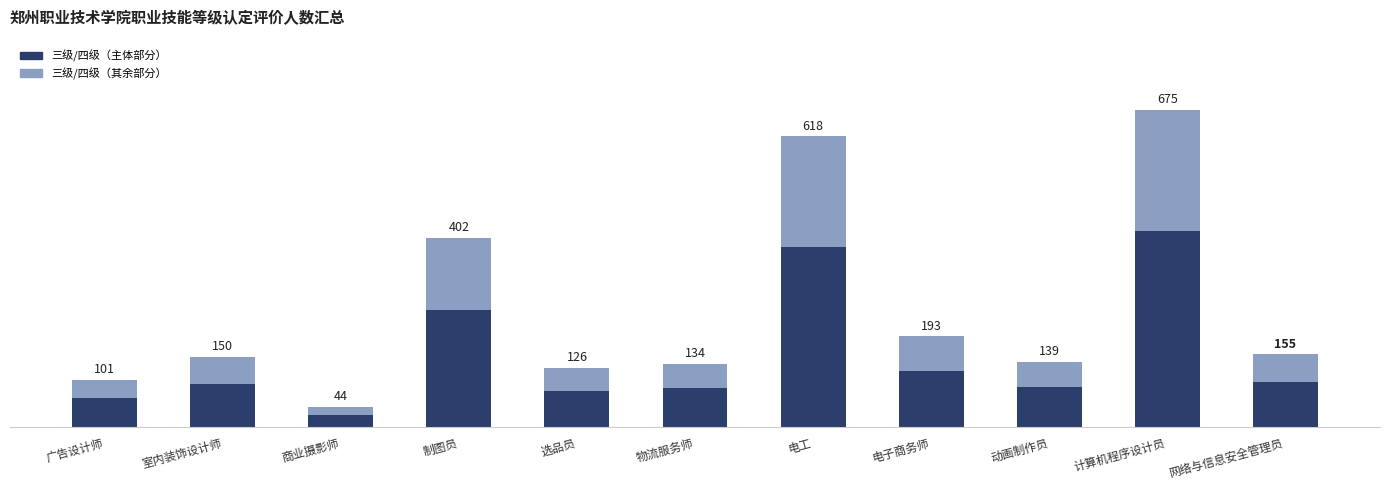

Are the bars horizontal?

No